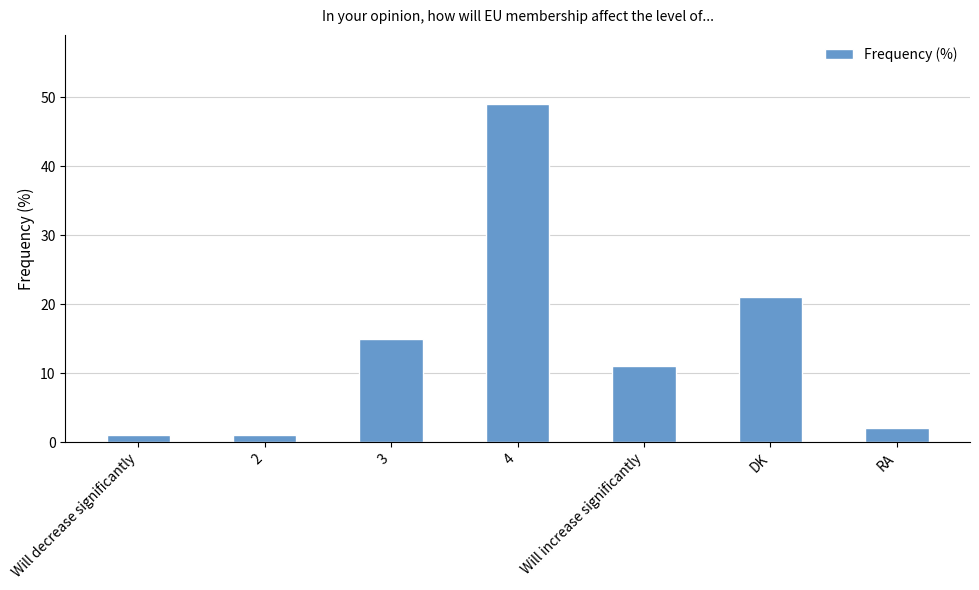

What is the label of the 6th bar from the left?

DK